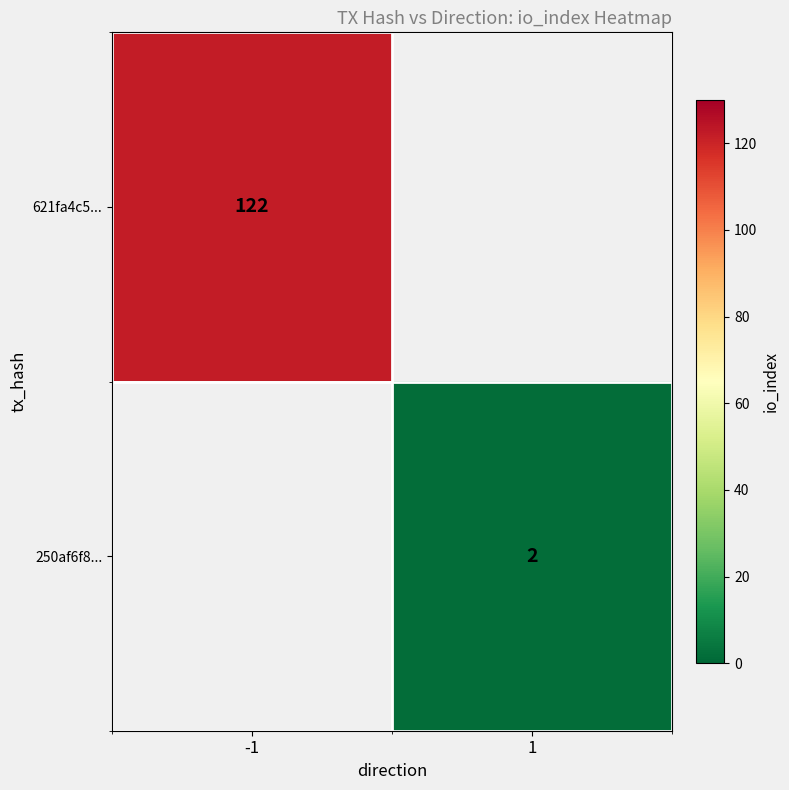

Is it true that 621fa4c5... equals 24 at -1?

False